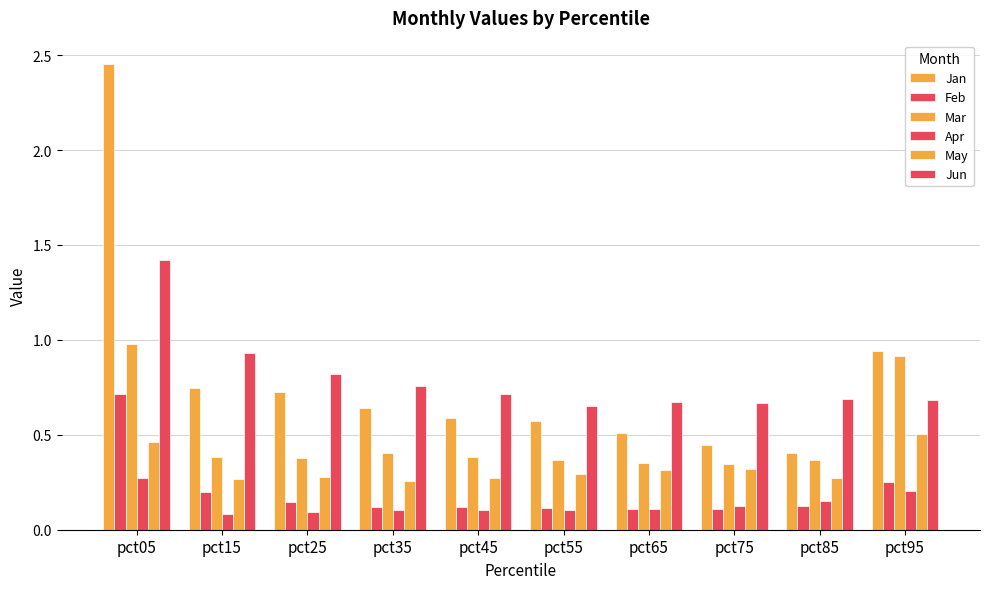

Reading left to right, list all the values displayed in this chart.

Jan: pct05=2.5	pct15=0.7	pct25=0.7	pct35=0.6	pct45=0.6	pct55=0.6	pct65=0.5	pct75=0.4	pct85=0.4	pct95=0.9
Feb: pct05=0.7	pct15=0.2	pct25=0.1	pct35=0.1	pct45=0.1	pct55=0.1	pct65=0.1	pct75=0.1	pct85=0.1	pct95=0.3
Mar: pct05=1.0	pct15=0.4	pct25=0.4	pct35=0.4	pct45=0.4	pct55=0.4	pct65=0.4	pct75=0.3	pct85=0.4	pct95=0.9
Apr: pct05=0.3	pct15=0.1	pct25=0.1	pct35=0.1	pct45=0.1	pct55=0.1	pct65=0.1	pct75=0.1	pct85=0.1	pct95=0.2
May: pct05=0.5	pct15=0.3	pct25=0.3	pct35=0.3	pct45=0.3	pct55=0.3	pct65=0.3	pct75=0.3	pct85=0.3	pct95=0.5
Jun: pct05=1.4	pct15=0.9	pct25=0.8	pct35=0.8	pct45=0.7	pct55=0.7	pct65=0.7	pct75=0.7	pct85=0.7	pct95=0.7